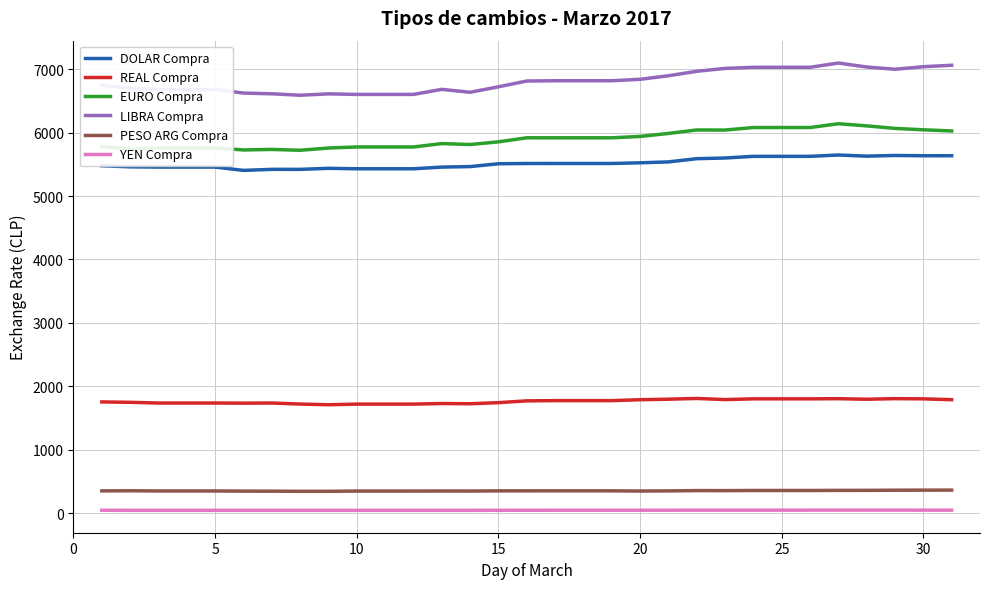

True or false: REAL Compra and DOLAR Compra cross at least once.

False